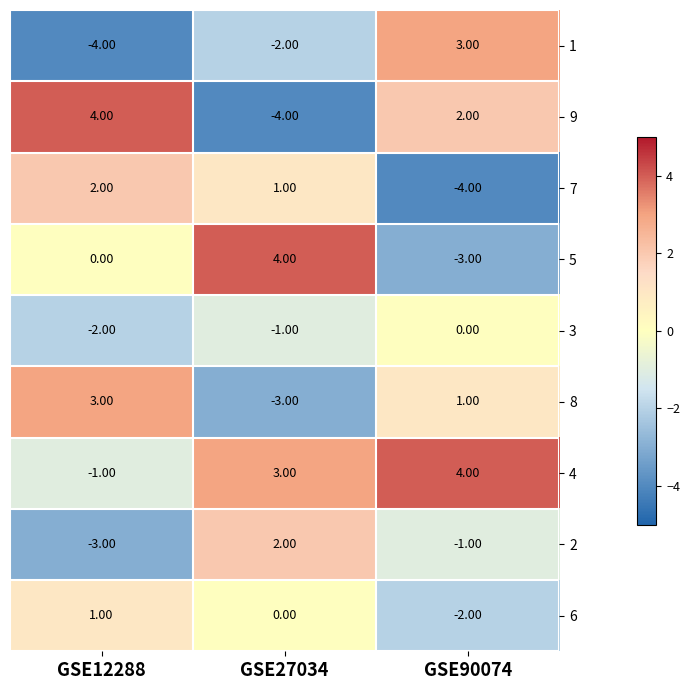

What is the difference between the maximum and minimum values in the 4 series?

5